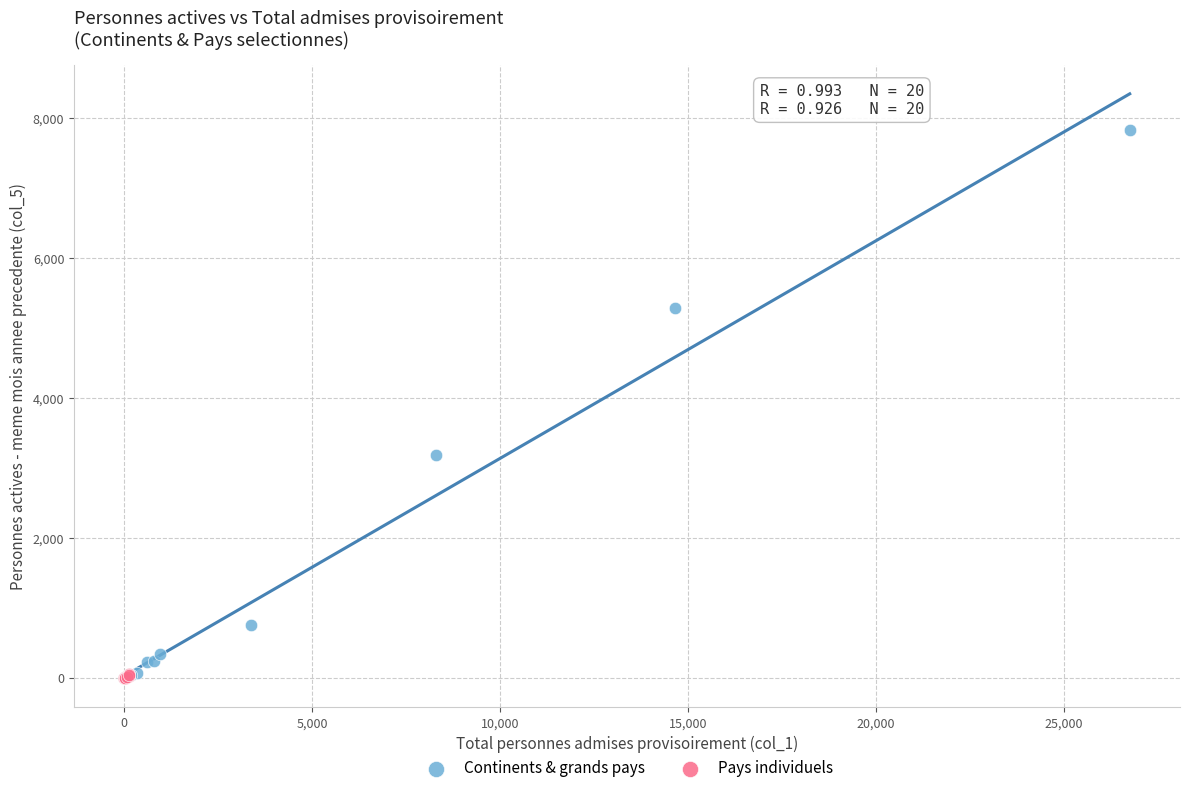

Which series has the widest spread of Y values?

Continents & grands pays